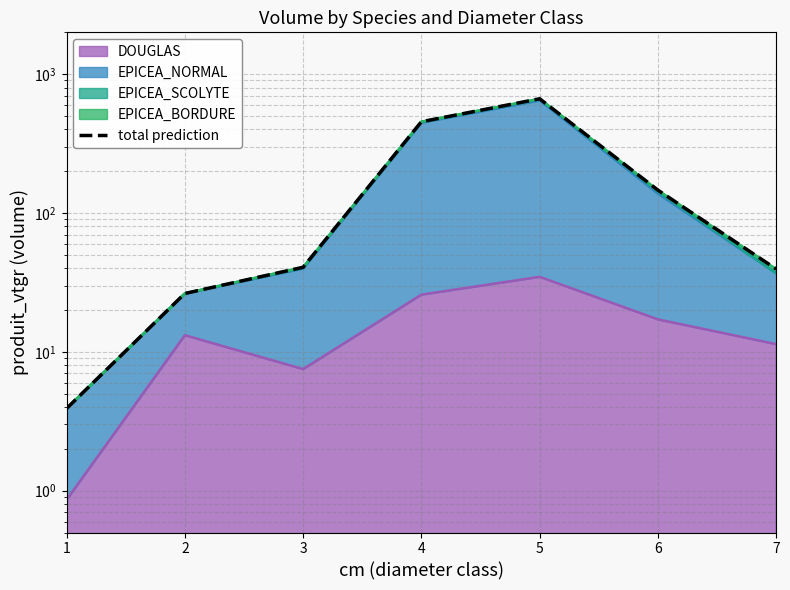

The value at 3 is 28.2. True or false?

False